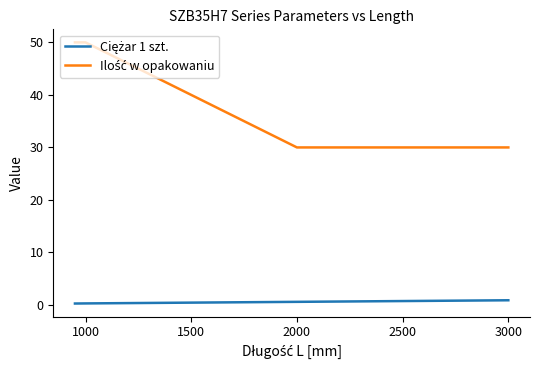

Is this an area chart (filled region under the line)?

No